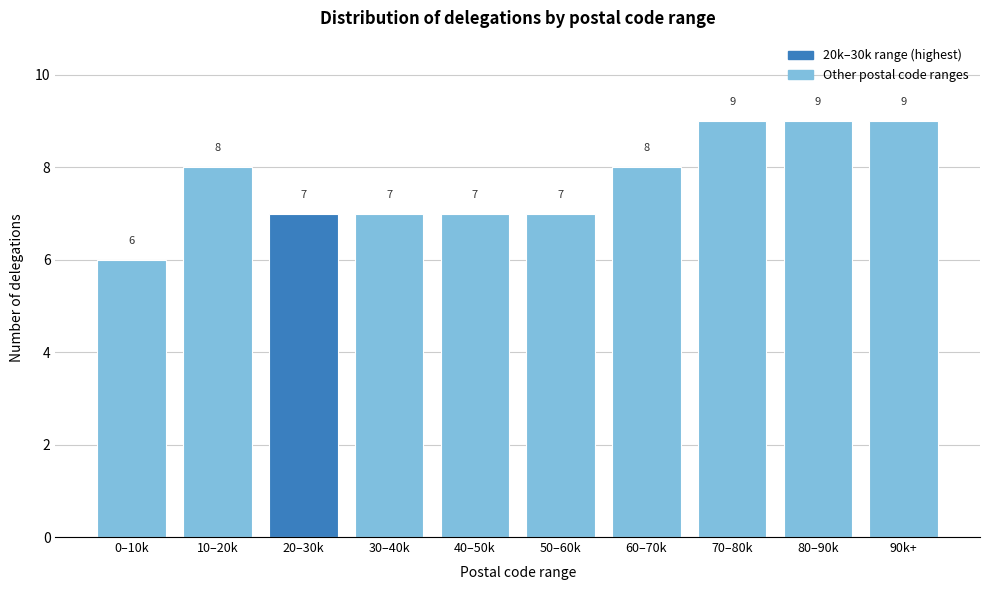

Reading left to right, extract all data points from this chart.

6	8	7	7	7	7	8	9	9	9